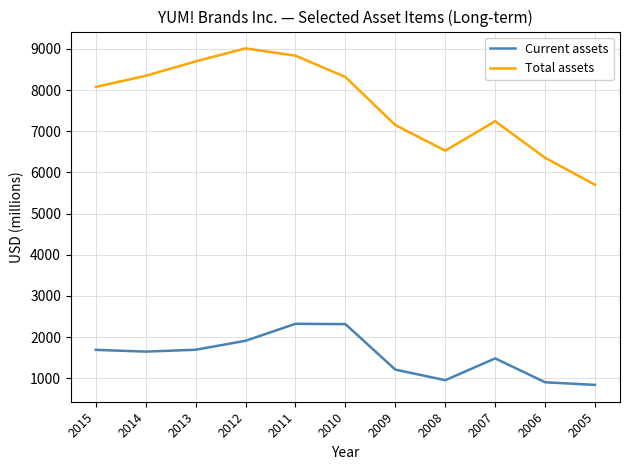

Does the chart display data point markers on the line(s)?

No